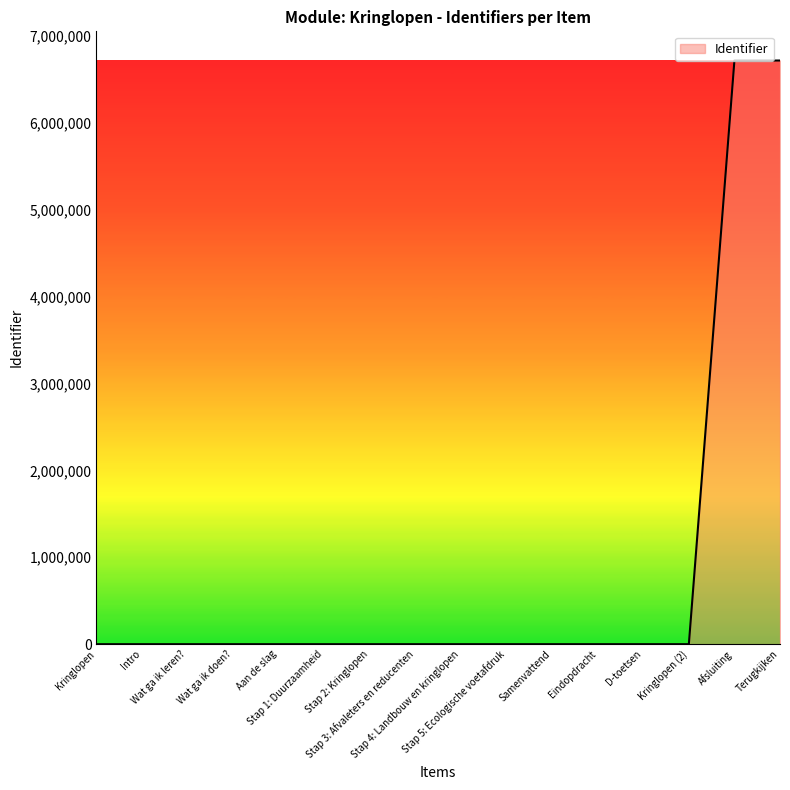

What is the greatest value displayed?

6713074.0